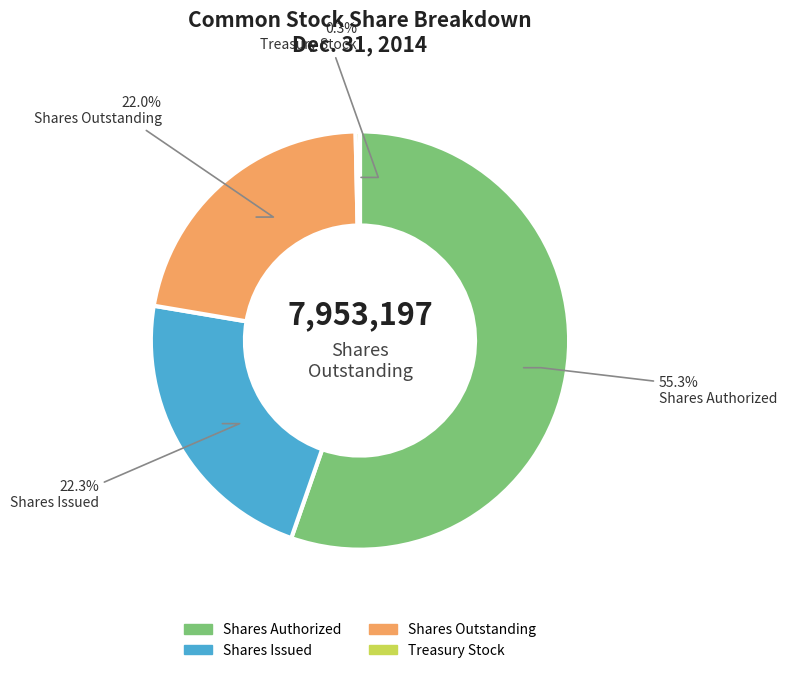

Which category has the smallest portion of the pie?

Treasury Stock